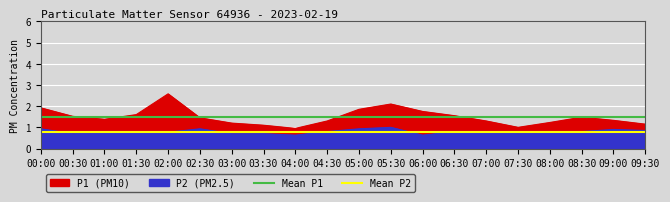

The value of Mean P2 at 00:30 is 0.2. True or false?

False